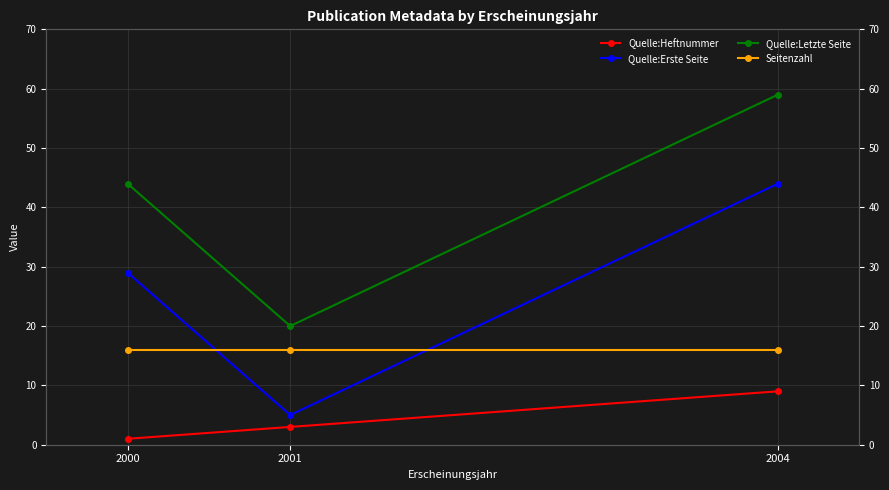

The Quelle:Letzte Seite series shows 59 at 2004. True or false?

True